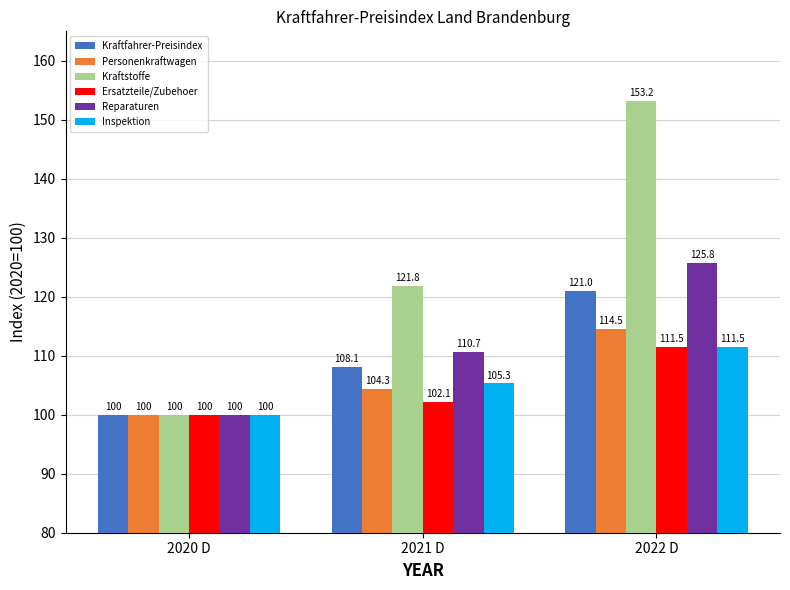

Is the value of Kraftstoffe at 2021 D greater than the value of Reparaturen at 2020 D?

Yes